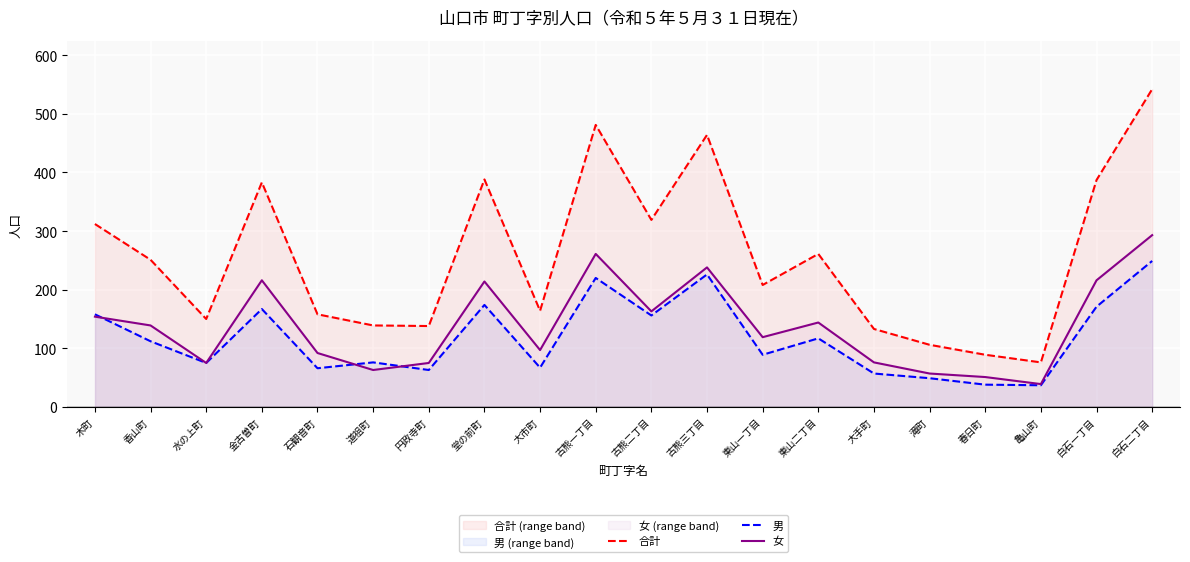

At how many categories does at least one series exceed 539?

1